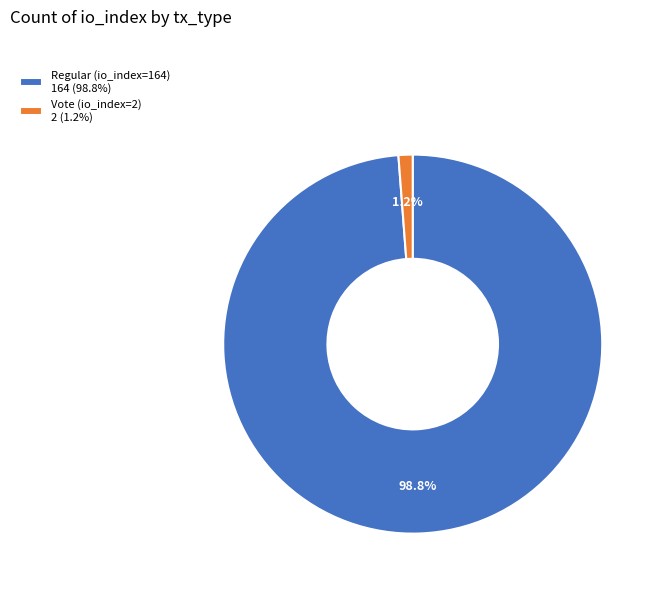

What is the largest slice in the pie chart?

Regular (io_index=164)